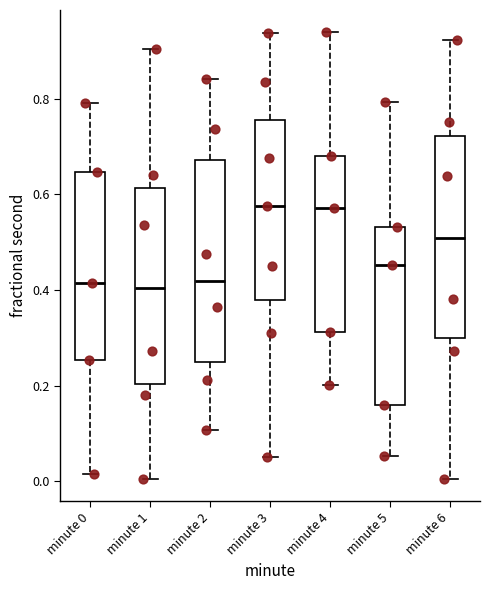

Reading left to right, transcribe this box plot: for each box, give where its median line is, the range the box spans, and where its two whiskers end, as read against the y-axis. The values are not printed on the chart, so give them approximately, as read against the axis.

minute 0: median 0.42, box 0.26 to 0.64, whiskers 0.02 to 0.80
minute 1: median 0.40, box 0.20 to 0.62, whiskers 0.00 to 0.90
minute 2: median 0.42, box 0.26 to 0.68, whiskers 0.10 to 0.84
minute 3: median 0.58, box 0.38 to 0.76, whiskers 0.06 to 0.94
minute 4: median 0.58, box 0.32 to 0.68, whiskers 0.20 to 0.94
minute 5: median 0.46, box 0.16 to 0.54, whiskers 0.06 to 0.80
minute 6: median 0.50, box 0.30 to 0.72, whiskers 0.00 to 0.92